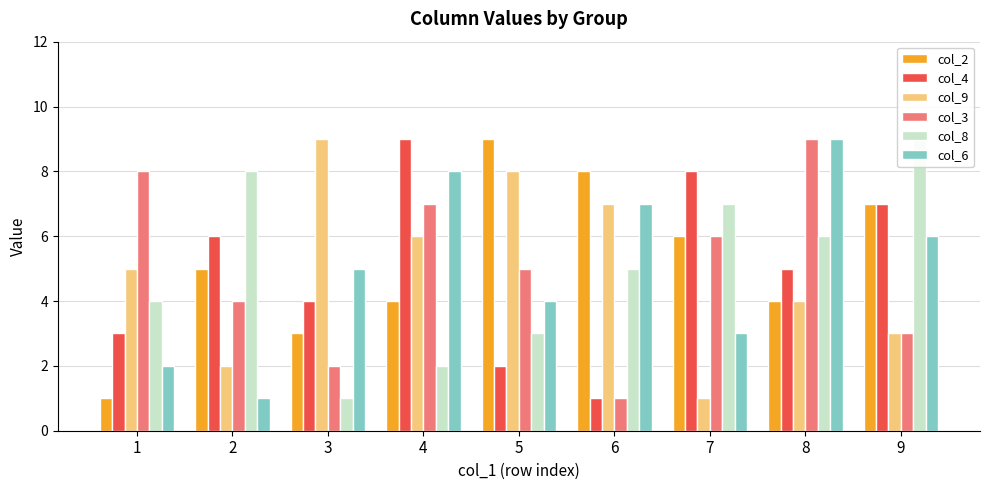

At which label does col_2 first exceed 5?

5